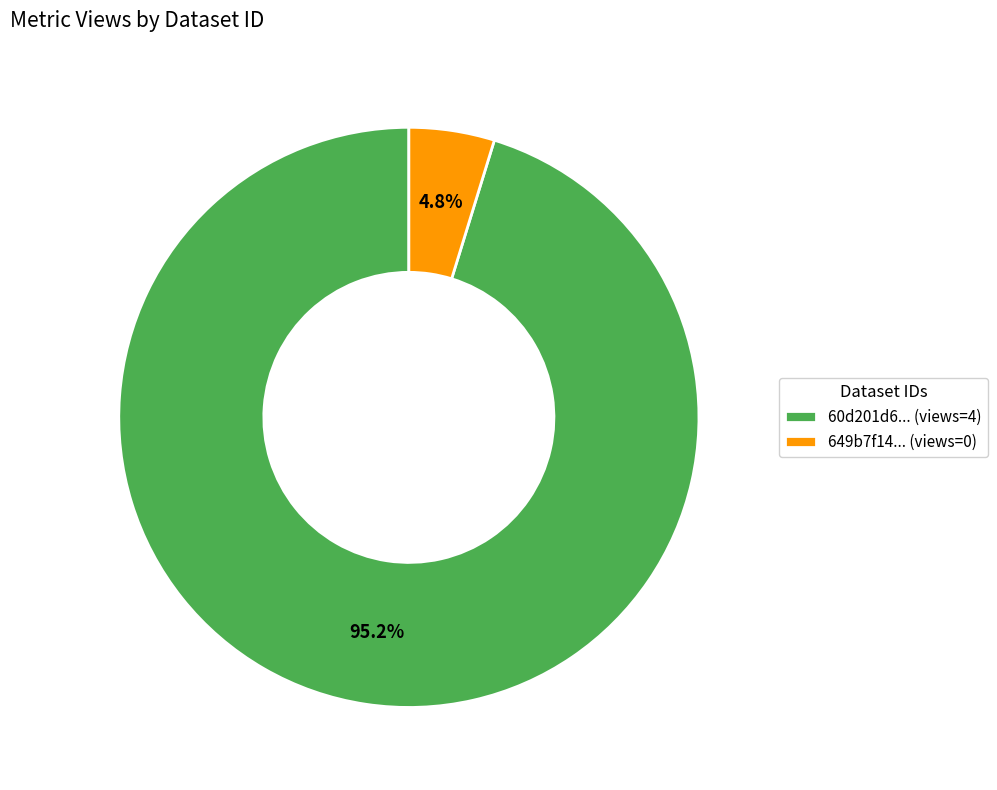

Rank the categories by value from highest to lowest.

60d201d6... (views=4), 649b7f14... (views=0)